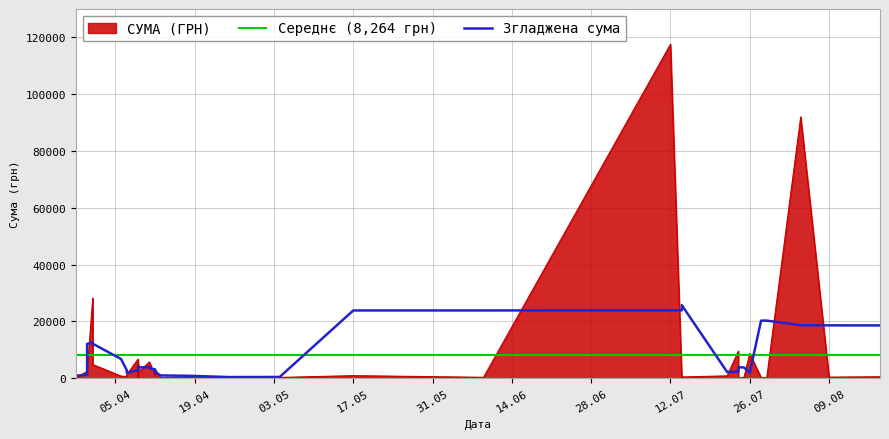

What is the value of the 28th point from the left?

577.4